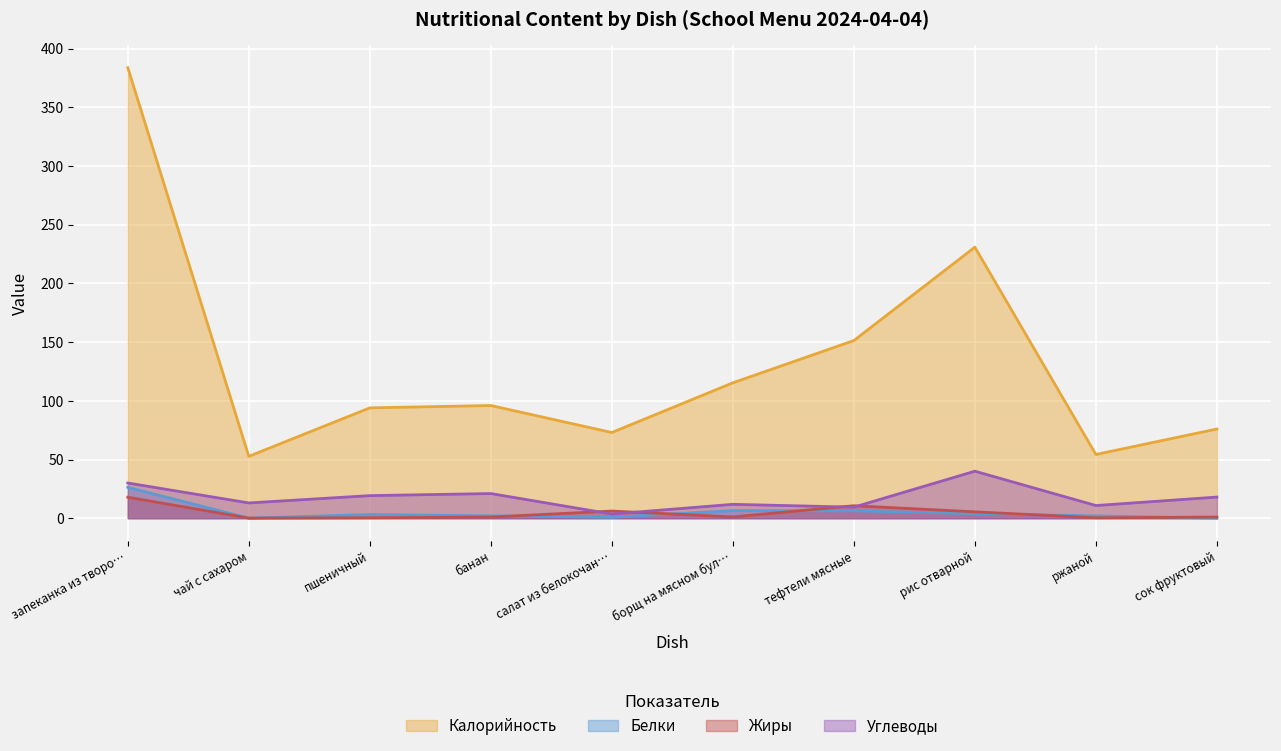

Which category has the highest value across all series?

запеканка из творо…